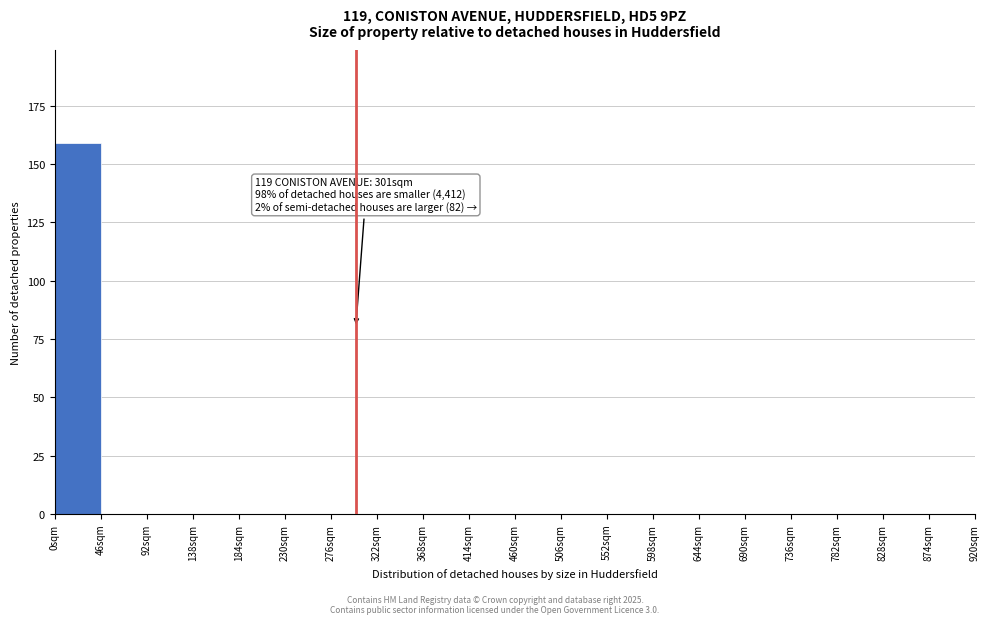

Over which range of the x-axis is the bar tallest?

0 to 46